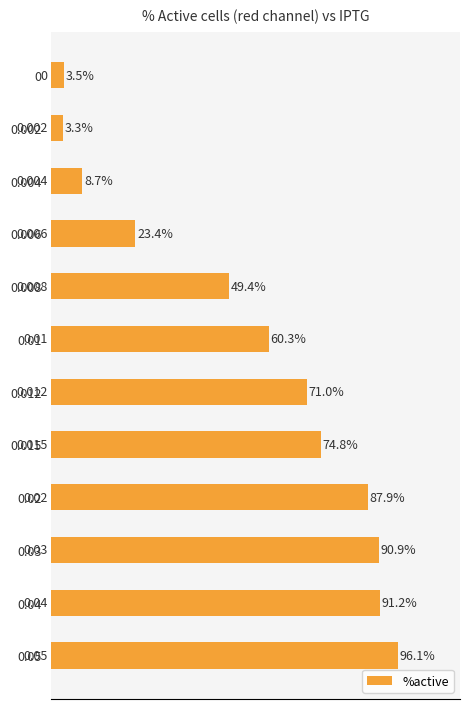

List the labels in order of value, largest first.

0.05, 0.04, 0.03, 0.02, 0.015, 0.012, 0.01, 0.008, 0.006, 0.004, 0, 0.002